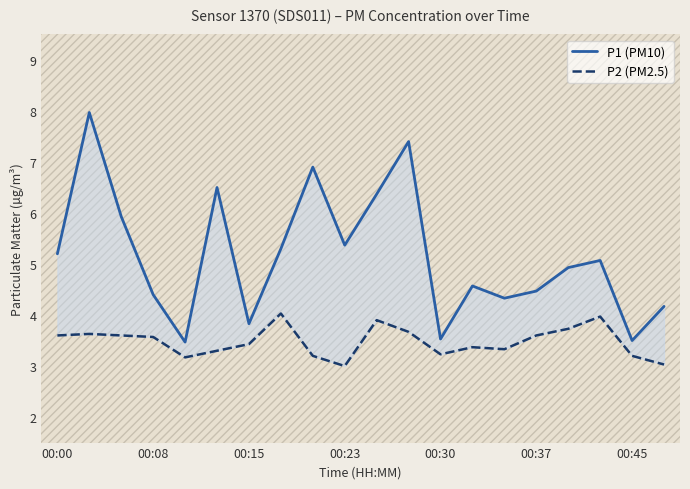

What value does the P1 (PM10) series have at 17?

5.1